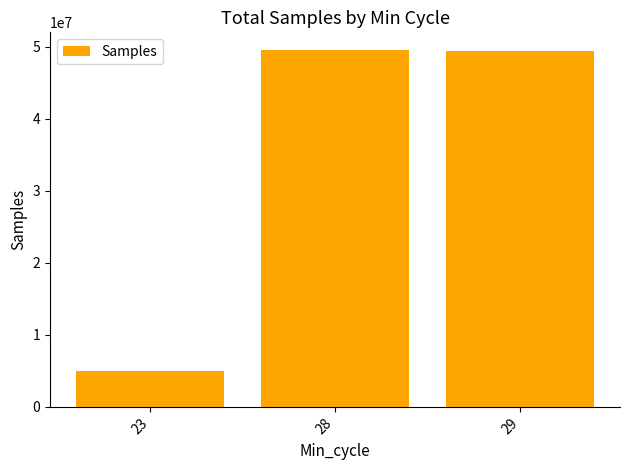

What is the difference between the values at 28 and 23?

44566136